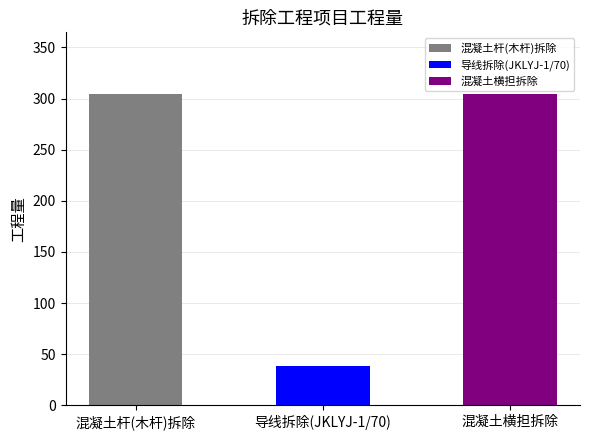

Are the bars horizontal?

No